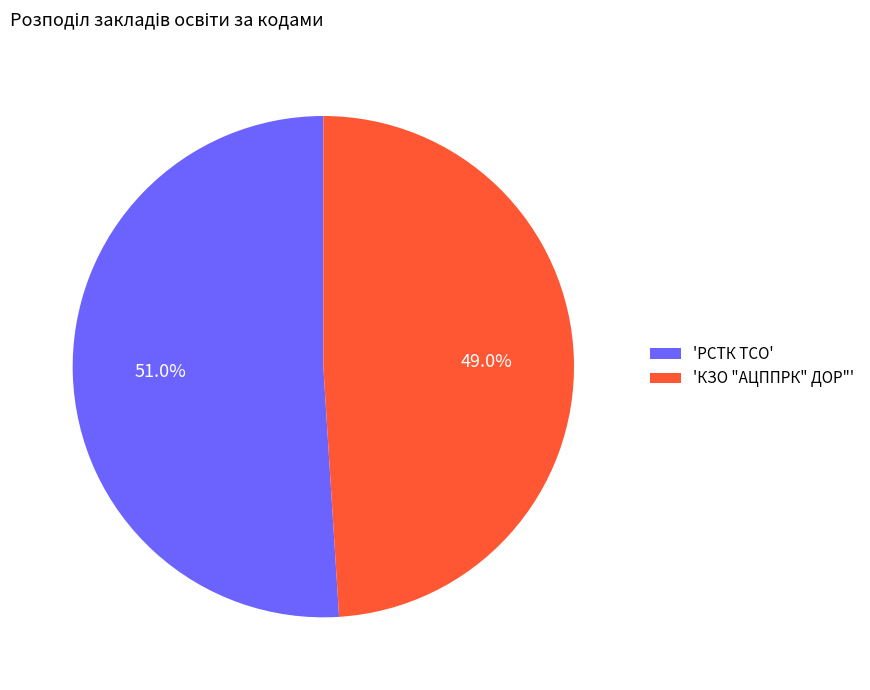

Which slice is the largest?

'РСТК ТСО'